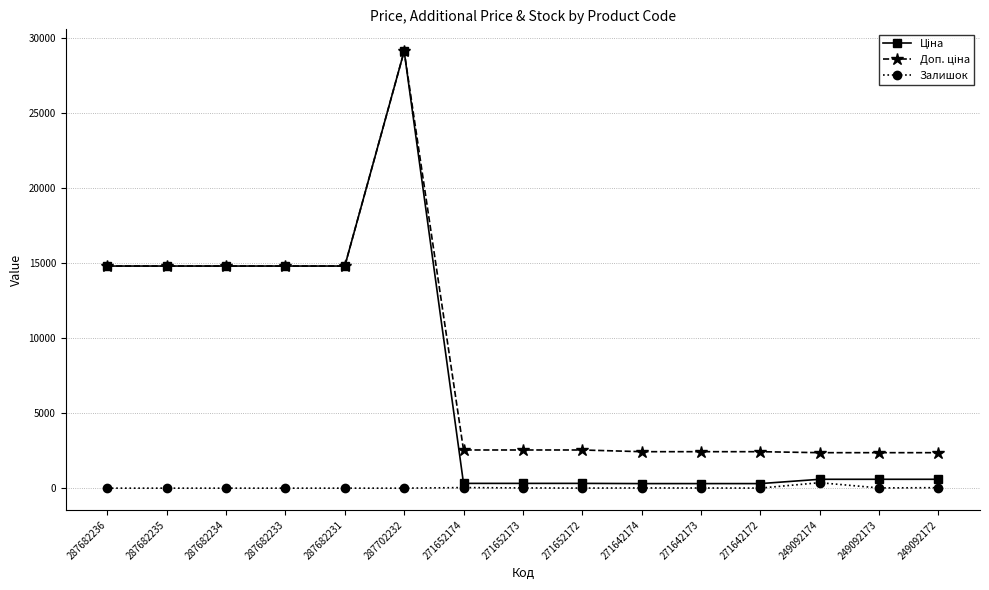

Is it true that Залишок equals 0.0 at 287682233?

True